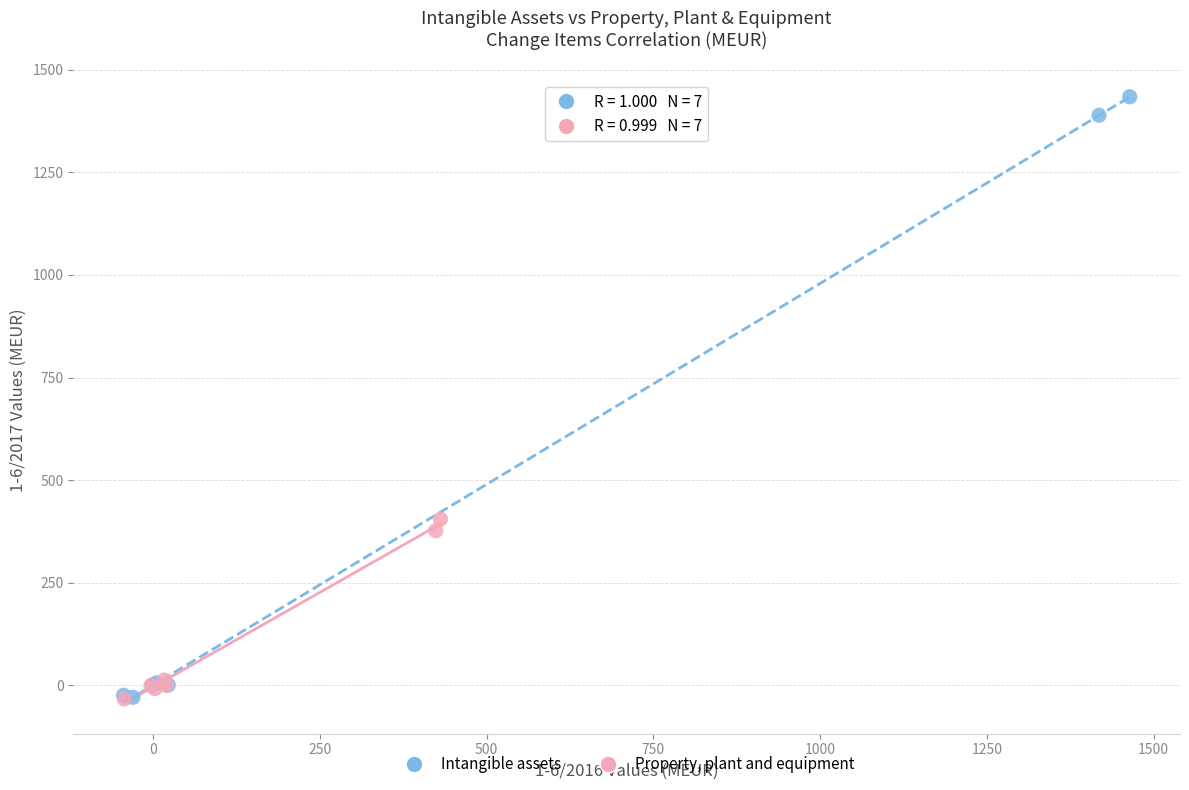

Which series reaches the maximum Y coordinate?

Intangible assets